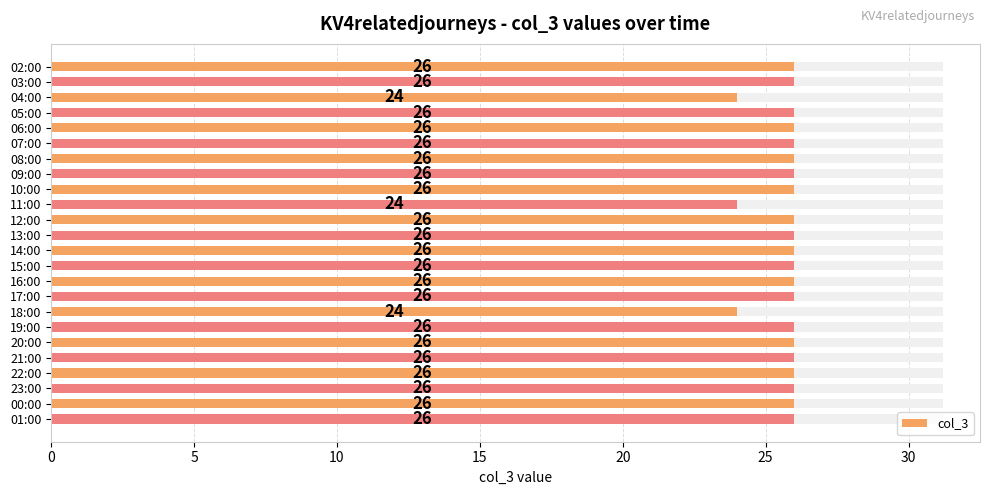

What is the minimum value shown in the chart?

24